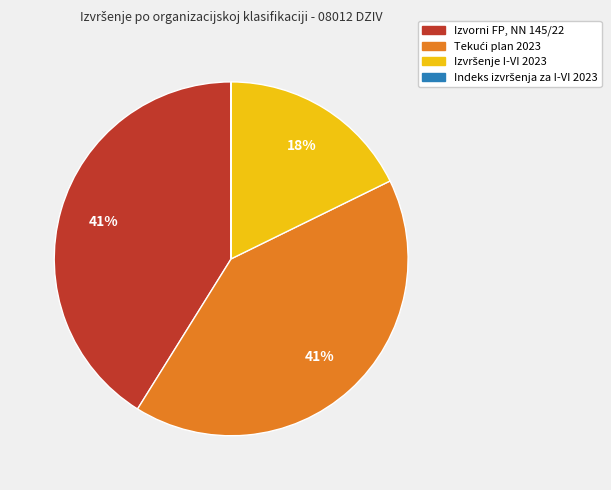

To the nearest percent, what portion does Izvorni FP, NN 145/22 represent?

41%